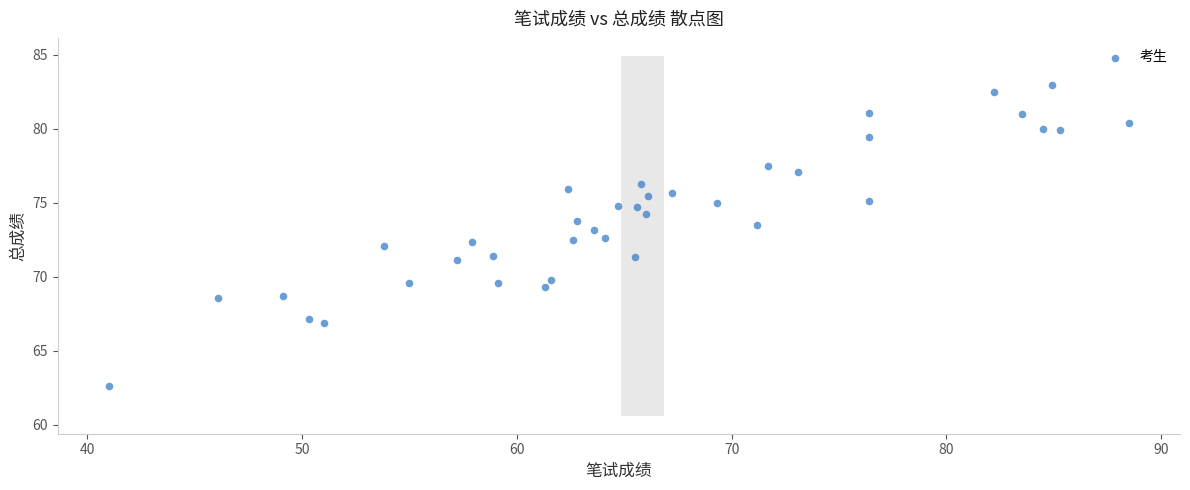

What is the range of Y values (max minus min)?

20.3